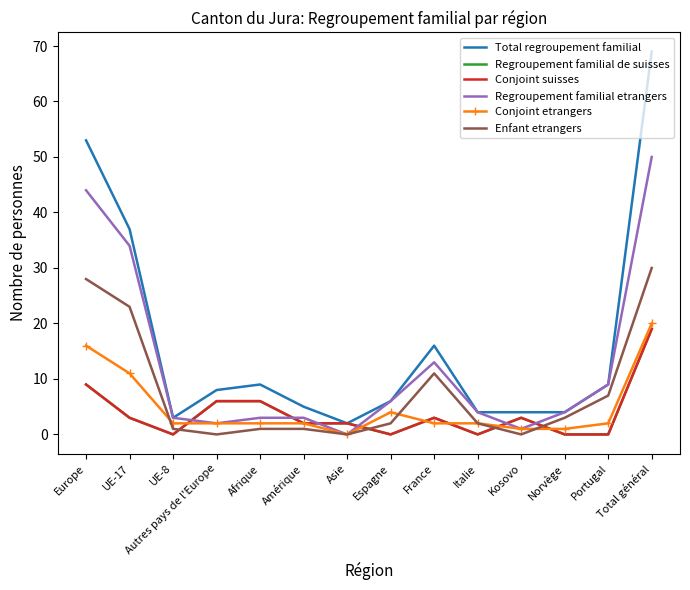

The value of Conjoint suisses at Asie is 2. True or false?

True